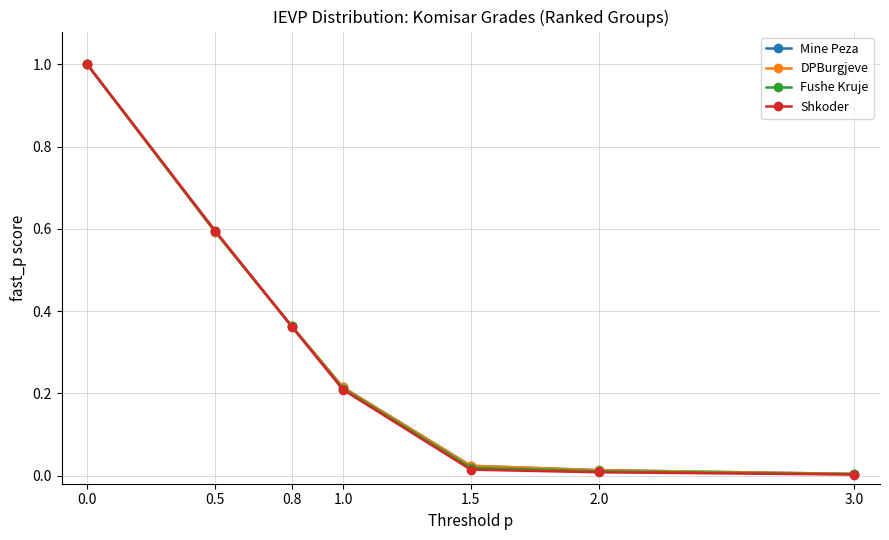

Does the chart have visible grid lines?

Yes